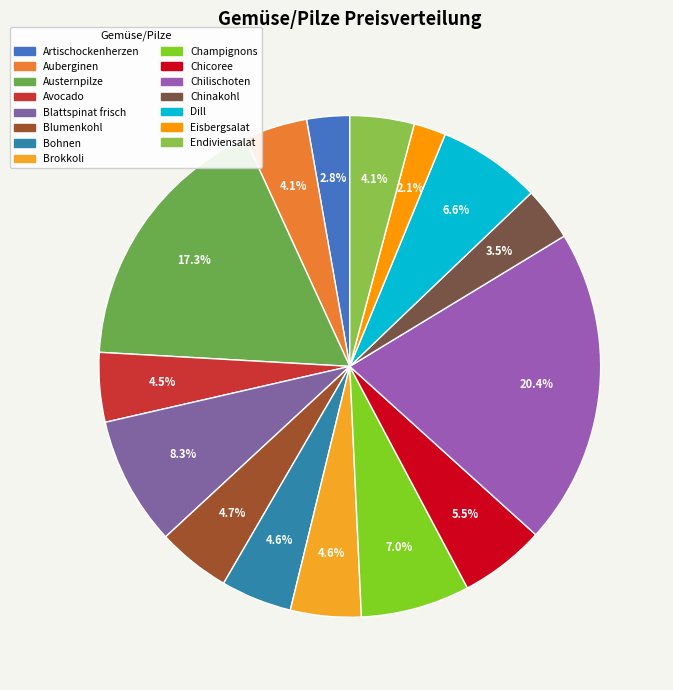

How many segments does this pie chart have?

15